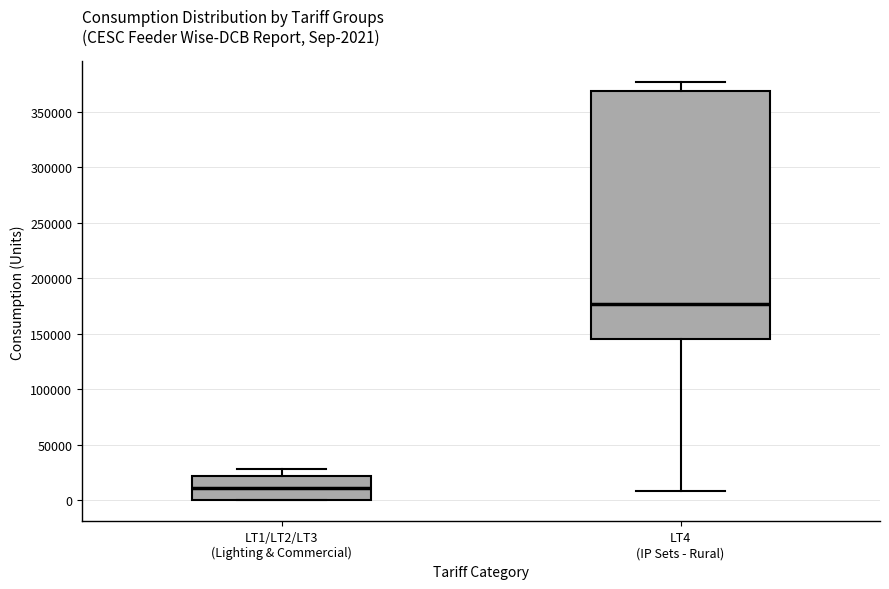

Which box has the highest median line?

LT4 (IP Sets - Rural)